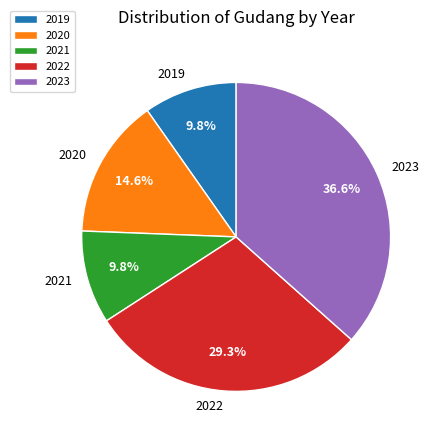

Which has a higher value, 2021 or 2022?

2022